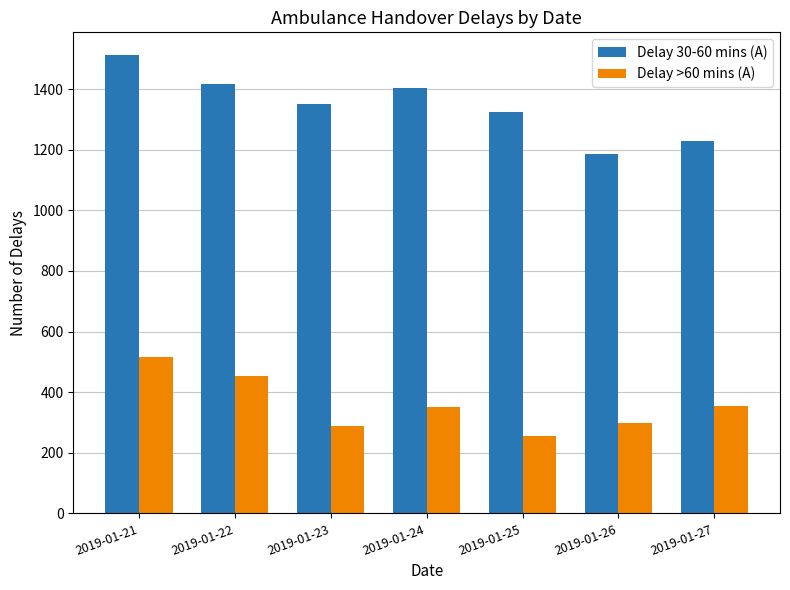

How many series are shown in this chart?

2